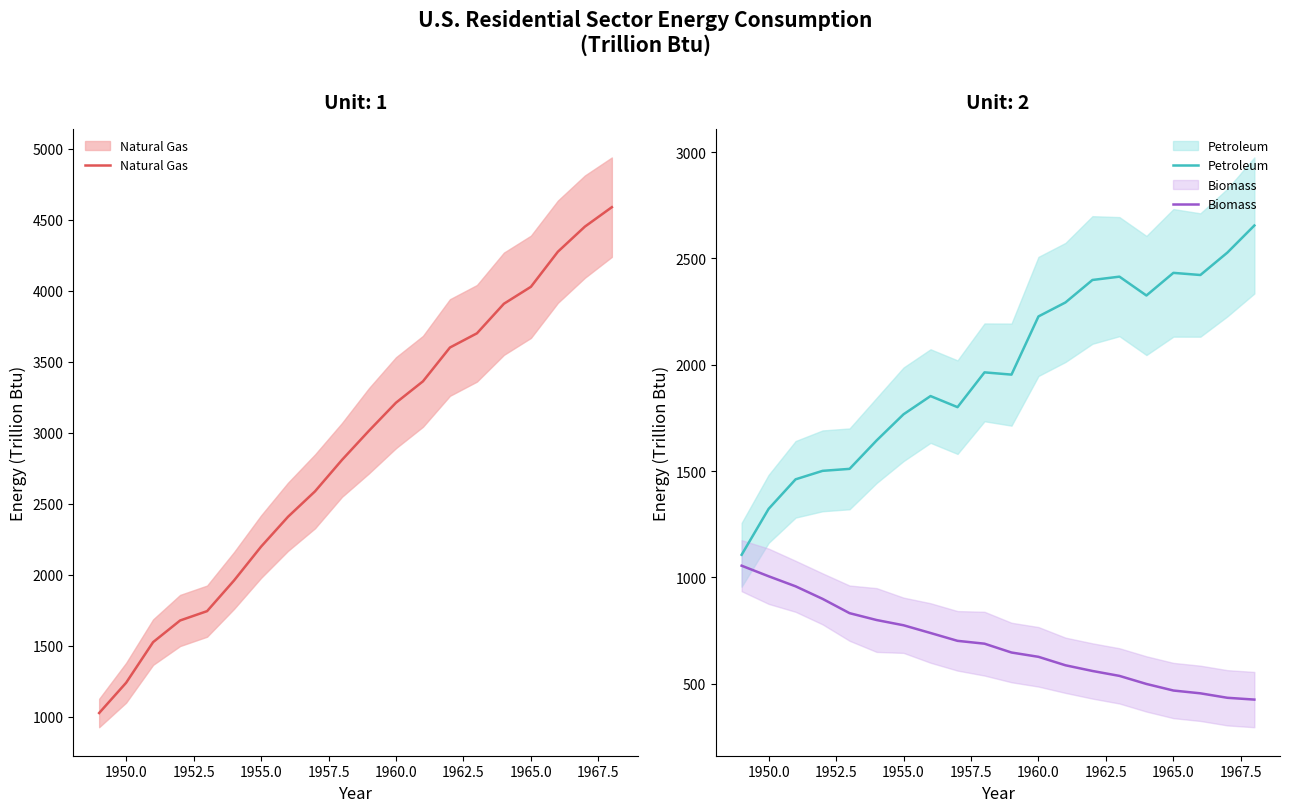

How many values in the Petroleum series are below 1964?

10